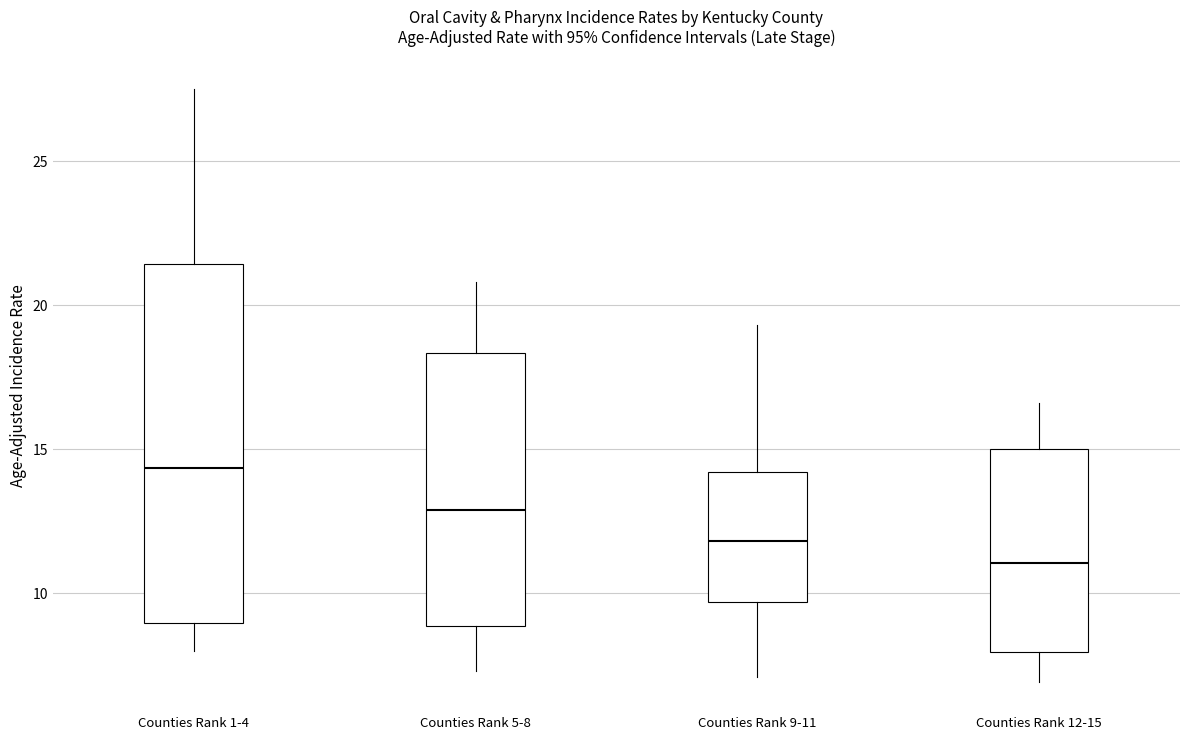

Reading left to right, transcribe this box plot: for each box, give where its median line is, the range the box spans, and where its two whiskers end, as read against the y-axis. The values are not printed on the chart, so give them approximately, as read against the axis.

Counties Rank 1-4: median 14.5, box 9.0 to 21.5, whiskers 8.0 to 27.5
Counties Rank 5-8: median 13.0, box 9.0 to 18.5, whiskers 7.5 to 21.0
Counties Rank 9-11: median 12.0, box 9.5 to 14.0, whiskers 7.0 to 19.5
Counties Rank 12-15: median 11.0, box 8.0 to 15.0, whiskers 7.0 to 16.5